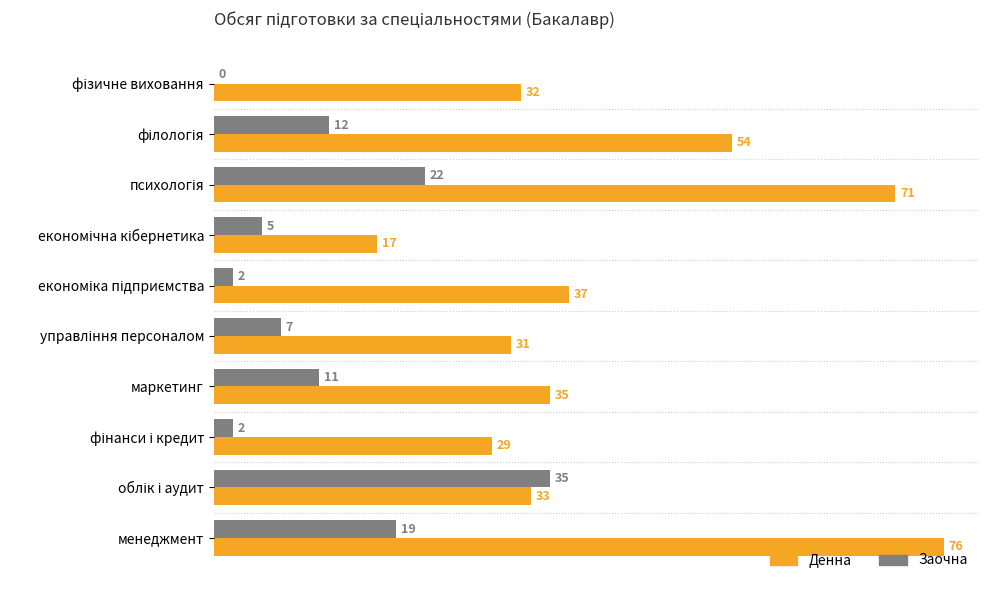

What is the total value across all series at маркетинг?

46